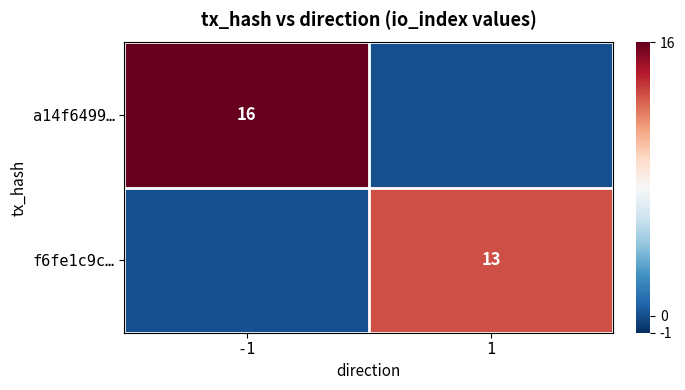

Which has a higher value, 1 or -1?

-1